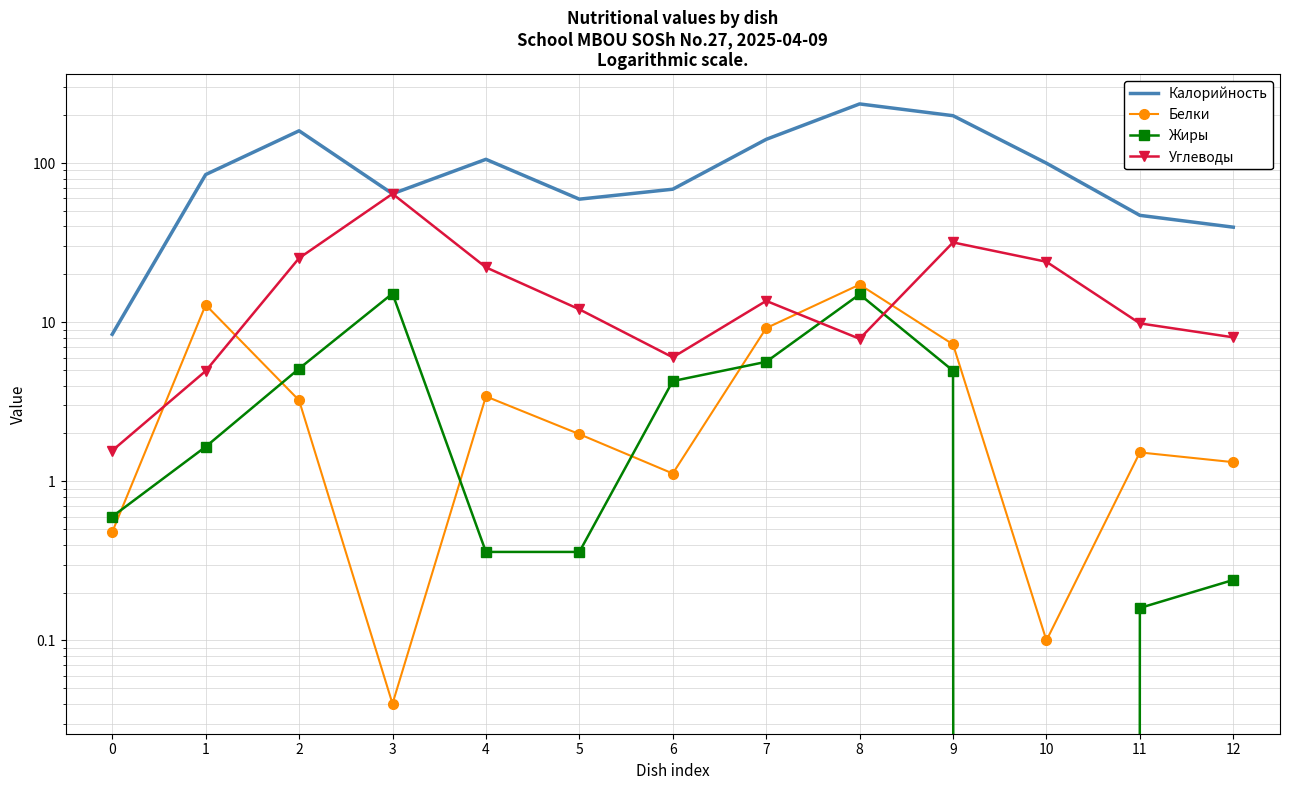

How many distinct data groups are displayed?

4